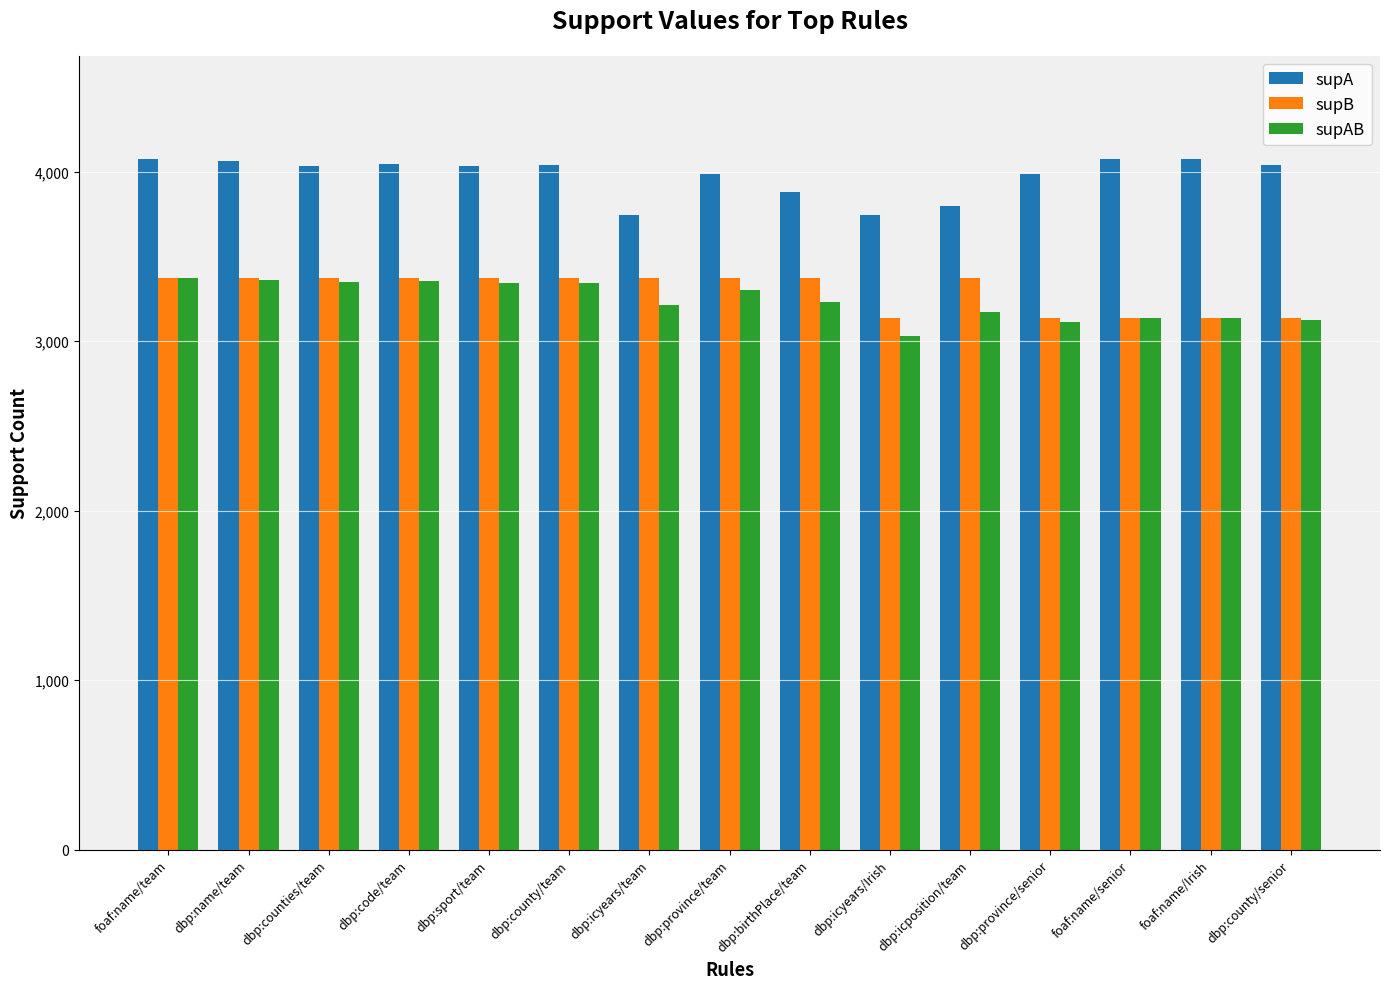

What is the spread (max minus min) of values at dbp:county/team?

694